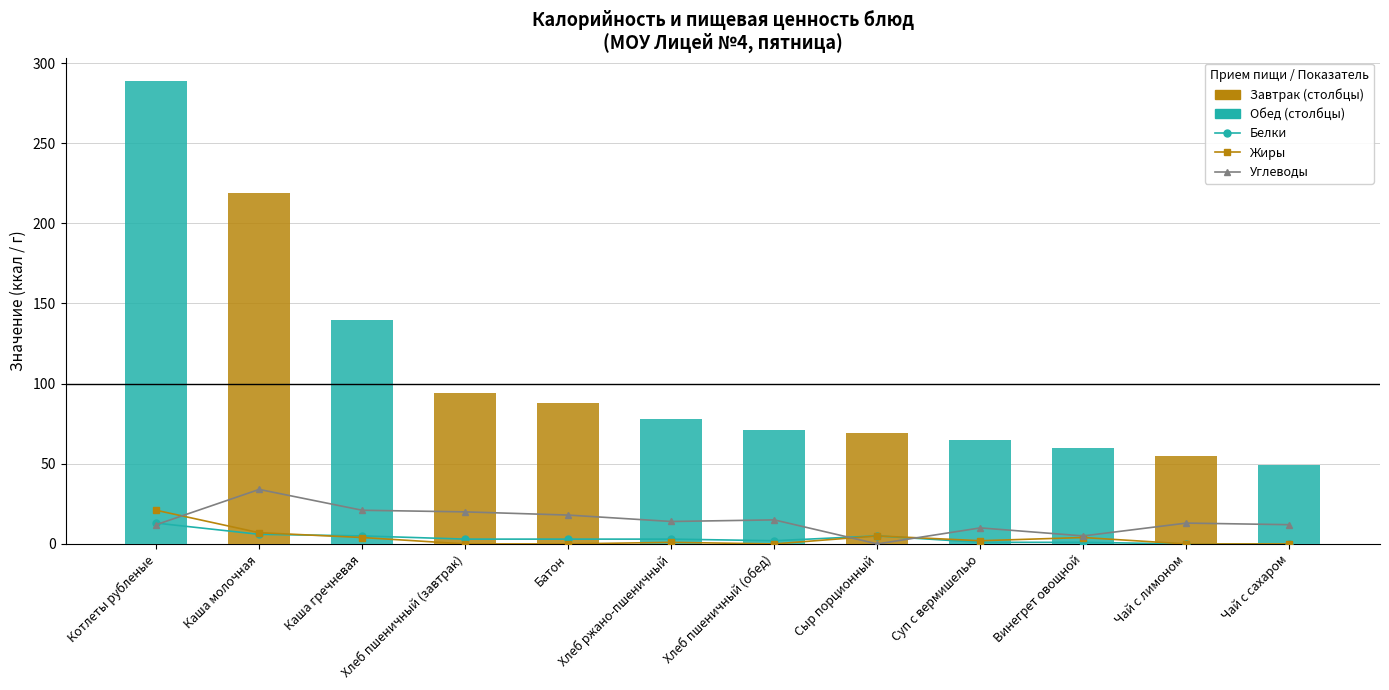

Between Хлеб пшеничный (обед) and Суп с вермишелью, which series saw the biggest shift?

Углеводы